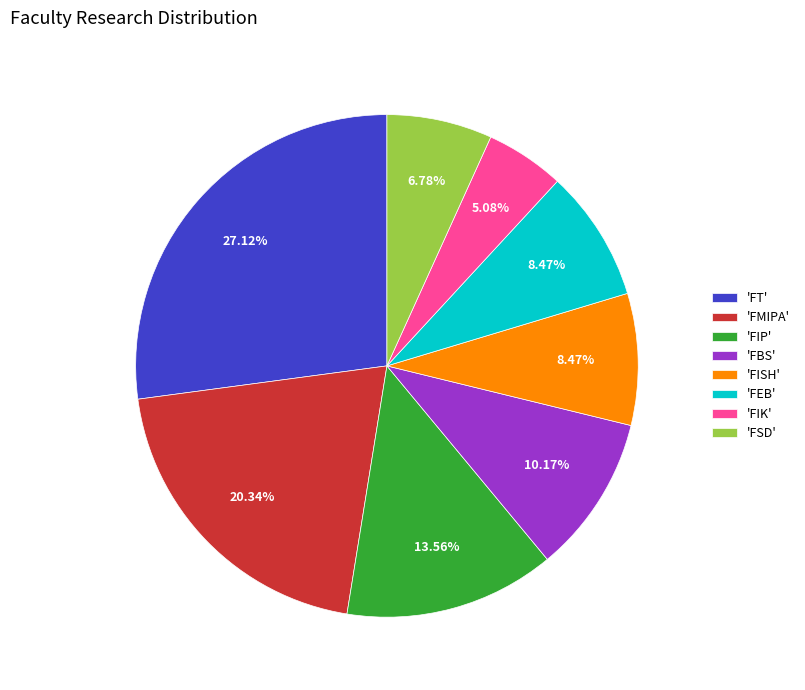

Count the number of slices in the pie.

8